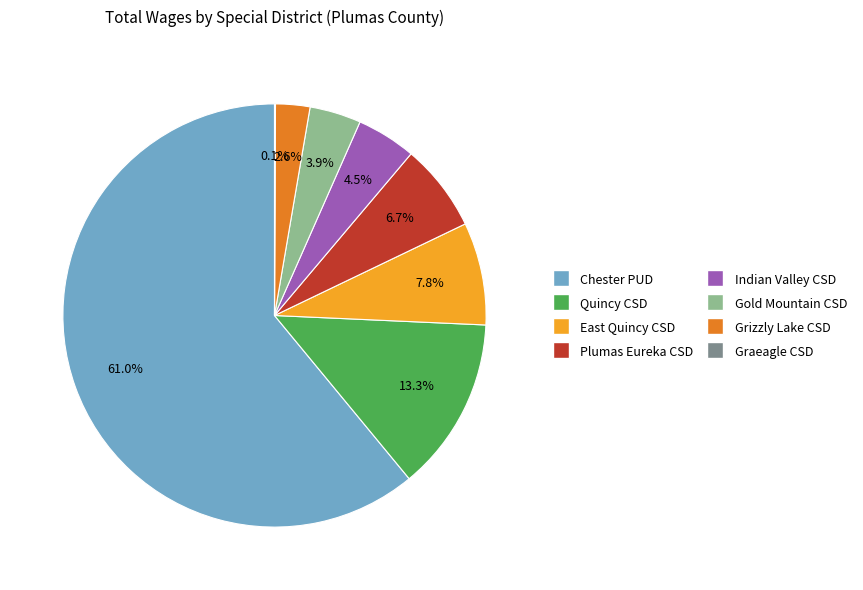

Approximately how many times larger is the value at Indian Valley CSD compared to Grizzly Lake CSD?

1.7